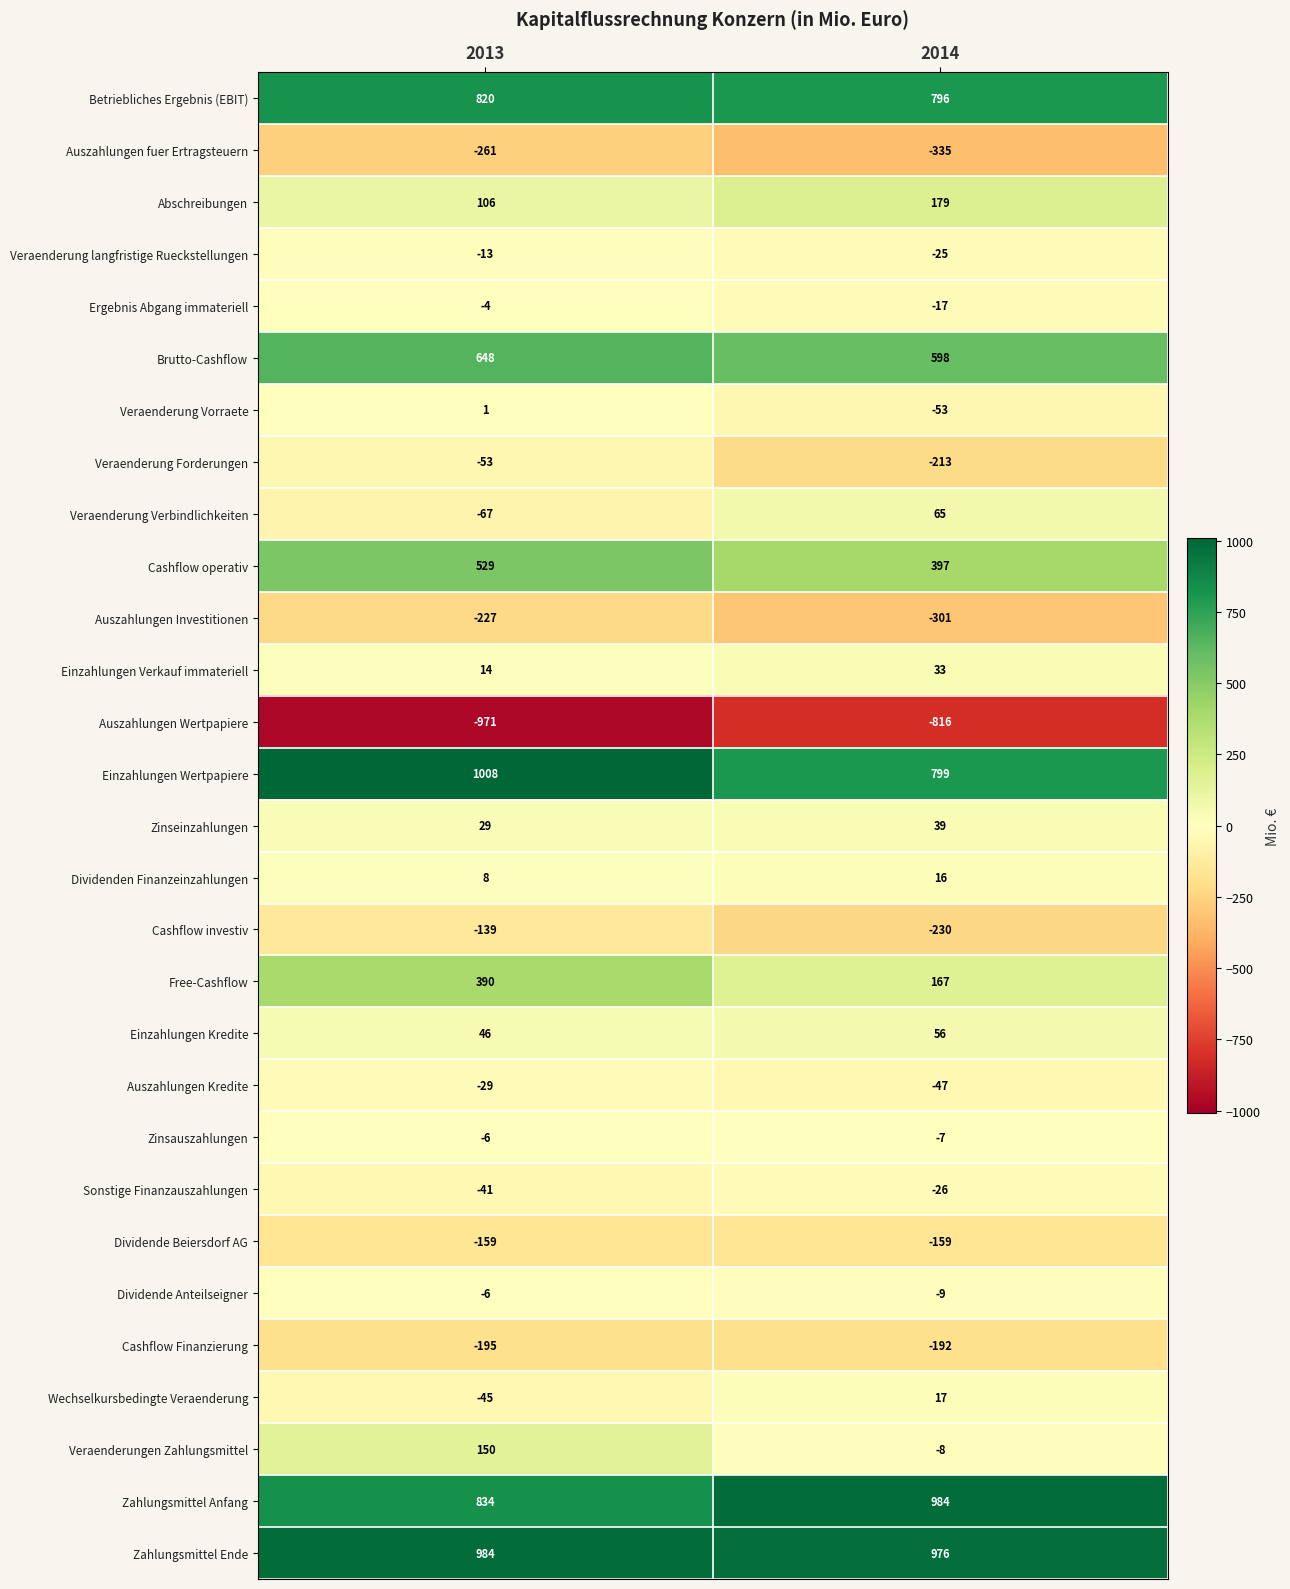

What is the total value across all series at 2014?

2684